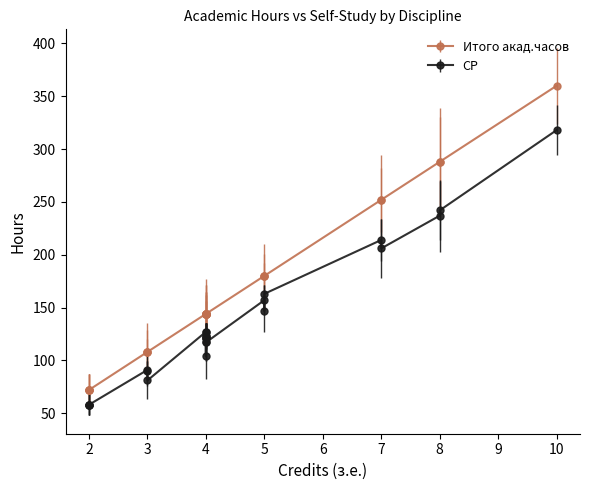

What are all the series names shown in the legend?

Итого акад.часов, СР